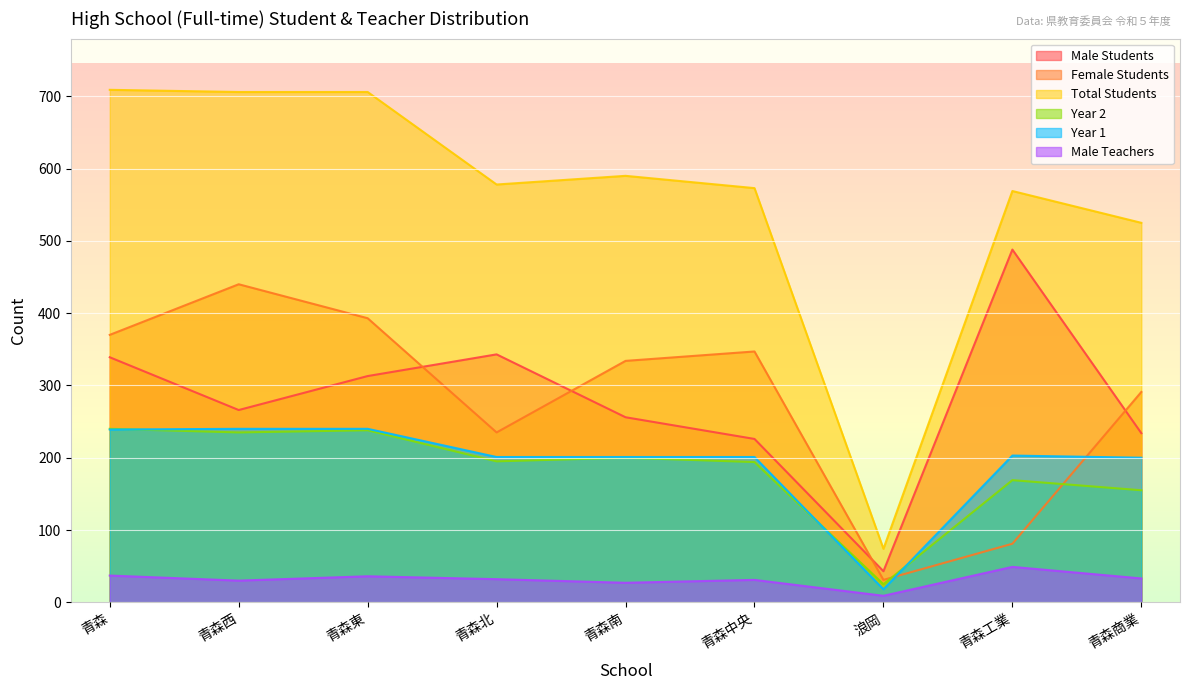

How many data points in Year 1 are above 201?

4